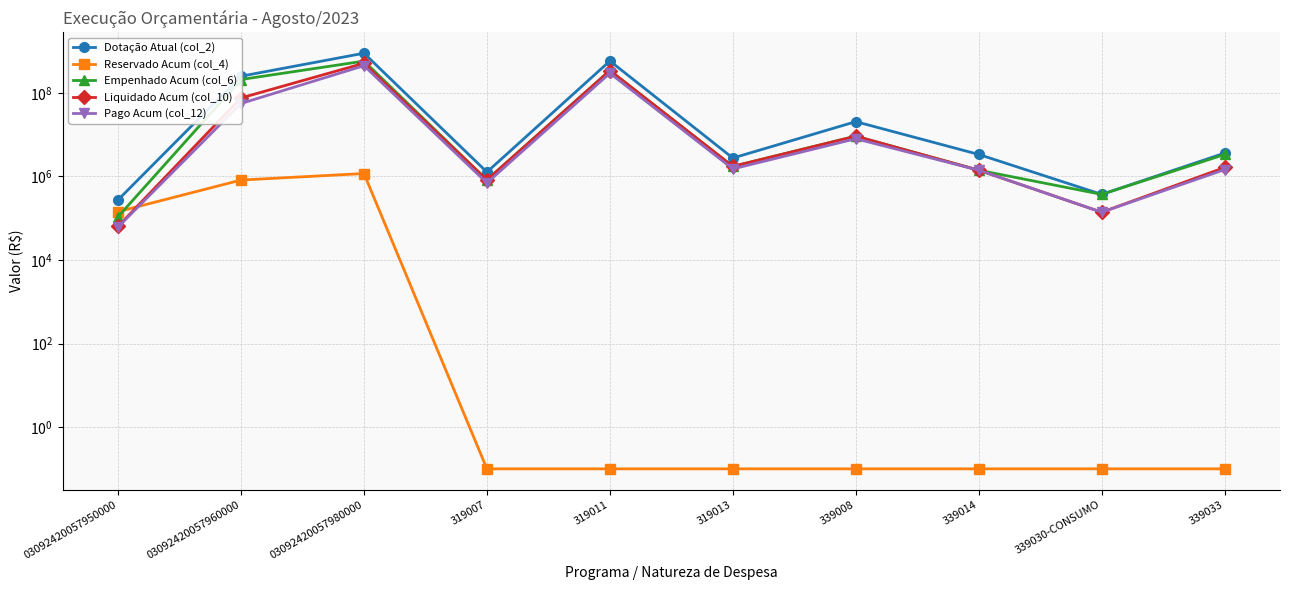

True or false: Empenhado Acum (col_6) has a value of 371700.5 at 339030-CONSUMO.

True